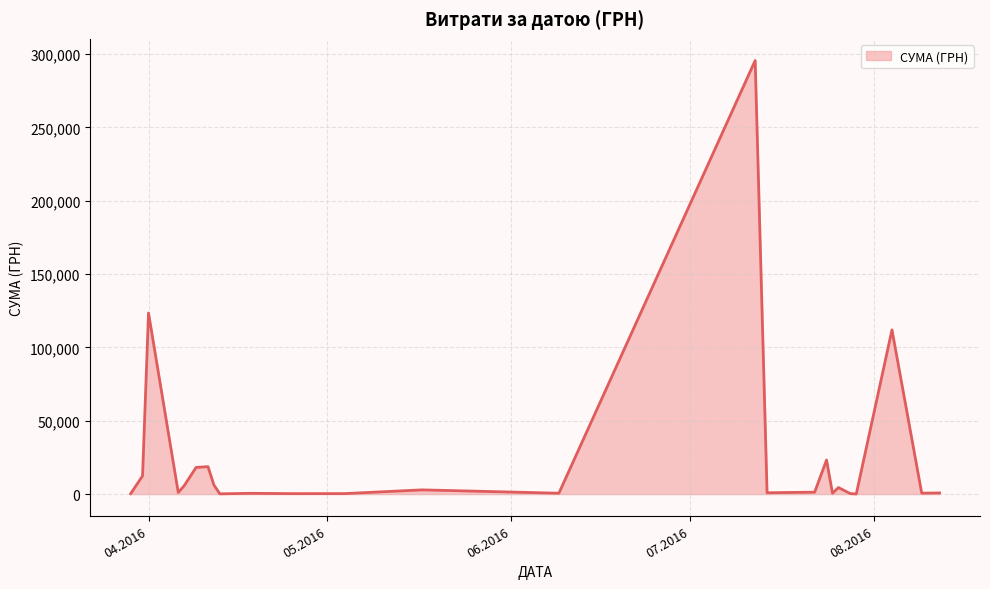

What is the maximum value shown in the chart?

295638.6